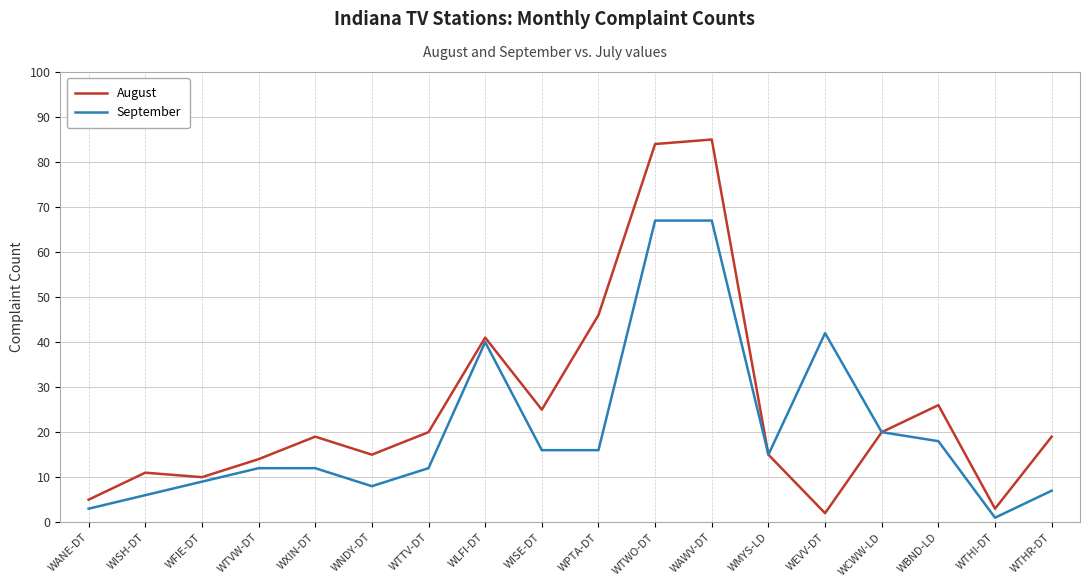

What is the average value of the September series?

21